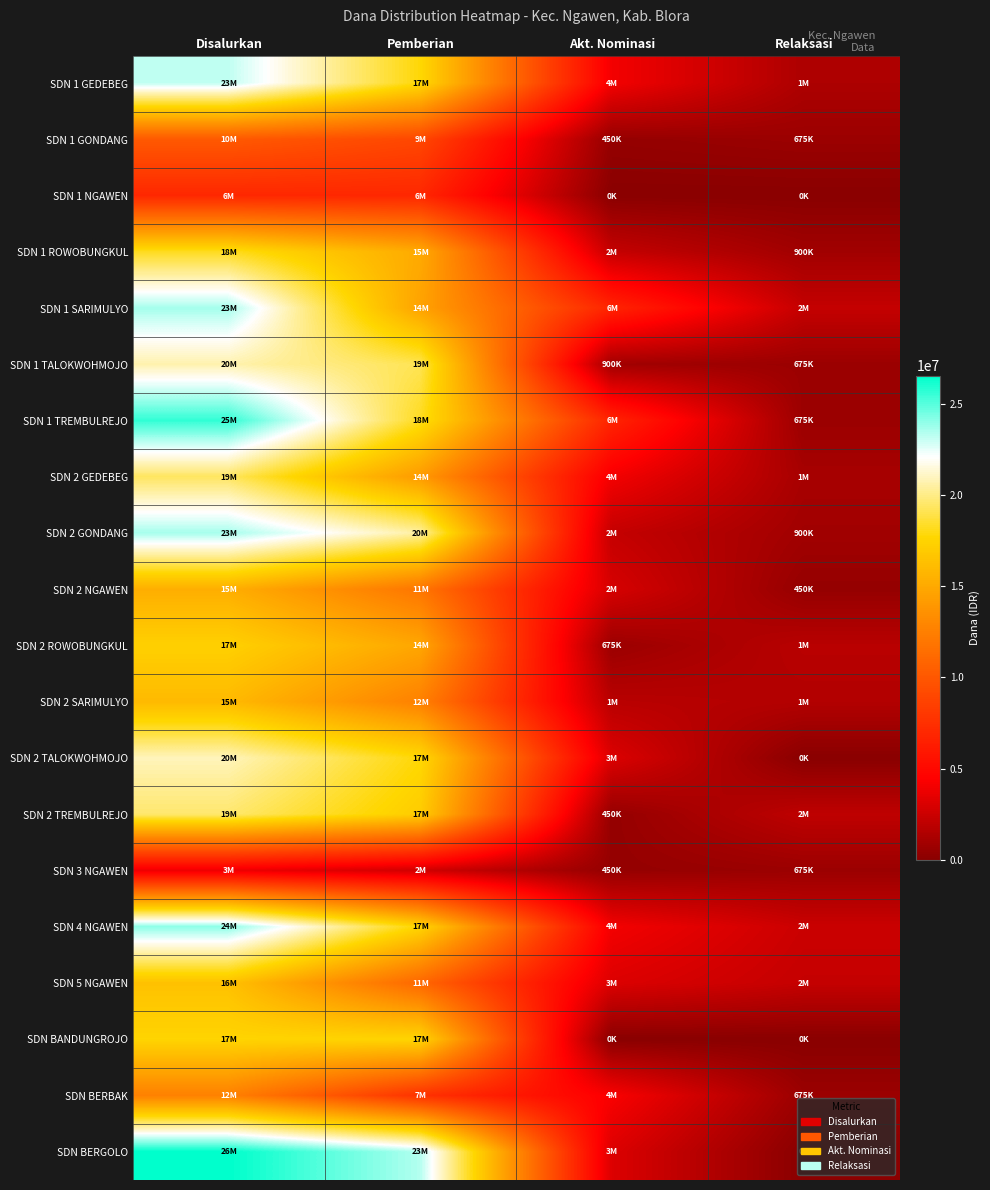

Reading left to right, list all the values displayed in this chart.

SDN 1 GEDEBEG: Disalurkan=23175000	Pemberian=17775000	Akt. Nominasi=4050000	Relaksasi=1350000
SDN 1 GONDANG: Disalurkan=10125000	Pemberian=9000000	Akt. Nominasi=450000	Relaksasi=675000
SDN 1 NGAWEN: Disalurkan=6975000	Pemberian=6975000	Akt. Nominasi=0	Relaksasi=0
SDN 1 ROWOBUNGKUL: Disalurkan=18225000	Pemberian=15075000	Akt. Nominasi=2250000	Relaksasi=900000
SDN 1 SARIMULYO: Disalurkan=23625000	Pemberian=14625000	Akt. Nominasi=6750000	Relaksasi=2250000
SDN 1 TALOKWOHMOJO: Disalurkan=20700000	Pemberian=19125000	Akt. Nominasi=900000	Relaksasi=675000
SDN 1 TREMBULREJO: Disalurkan=25650000	Pemberian=18225000	Akt. Nominasi=6750000	Relaksasi=675000
SDN 2 GEDEBEG: Disalurkan=19350000	Pemberian=14175000	Akt. Nominasi=4050000	Relaksasi=1125000
SDN 2 GONDANG: Disalurkan=23625000	Pemberian=20475000	Akt. Nominasi=2250000	Relaksasi=900000
SDN 2 NGAWEN: Disalurkan=15300000	Pemberian=11925000	Akt. Nominasi=2925000	Relaksasi=450000
SDN 2 ROWOBUNGKUL: Disalurkan=17325000	Pemberian=14850000	Akt. Nominasi=675000	Relaksasi=1800000
SDN 2 SARIMULYO: Disalurkan=15975000	Pemberian=12600000	Akt. Nominasi=1800000	Relaksasi=1575000
SDN 2 TALOKWOHMOJO: Disalurkan=20925000	Pemberian=17775000	Akt. Nominasi=3150000	Relaksasi=0
SDN 2 TREMBULREJO: Disalurkan=19575000	Pemberian=17100000	Akt. Nominasi=450000	Relaksasi=2025000
SDN 3 NGAWEN: Disalurkan=3825000	Pemberian=2700000	Akt. Nominasi=450000	Relaksasi=675000
SDN 4 NGAWEN: Disalurkan=24075000	Pemberian=17550000	Akt. Nominasi=4050000	Relaksasi=2475000
SDN 5 NGAWEN: Disalurkan=16425000	Pemberian=11025000	Akt. Nominasi=3150000	Relaksasi=2250000
SDN BANDUNGROJO: Disalurkan=17550000	Pemberian=17550000	Akt. Nominasi=0	Relaksasi=0
SDN BERBAK: Disalurkan=12600000	Pemberian=7650000	Akt. Nominasi=4275000	Relaksasi=675000
SDN BERGOLO: Disalurkan=26550000	Pemberian=23400000	Akt. Nominasi=3150000	Relaksasi=0